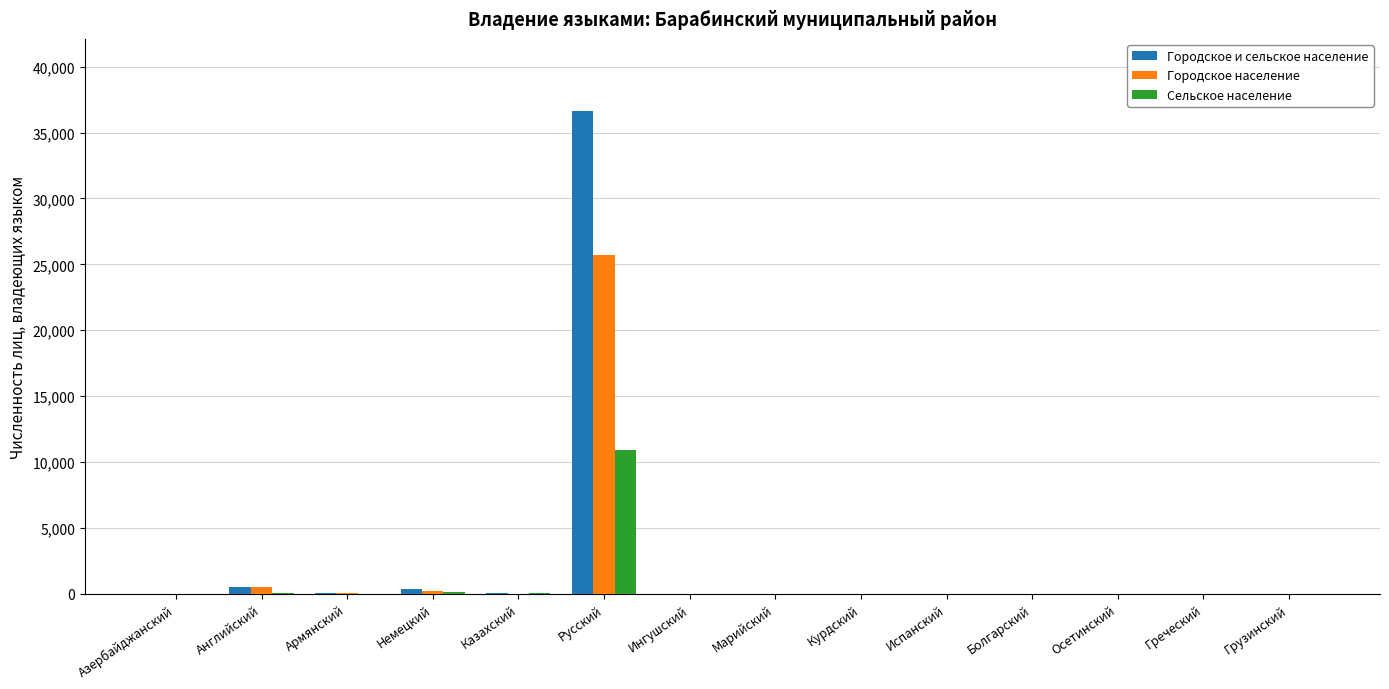

Is it true that Сельское население equals 150 at Немецкий?

True